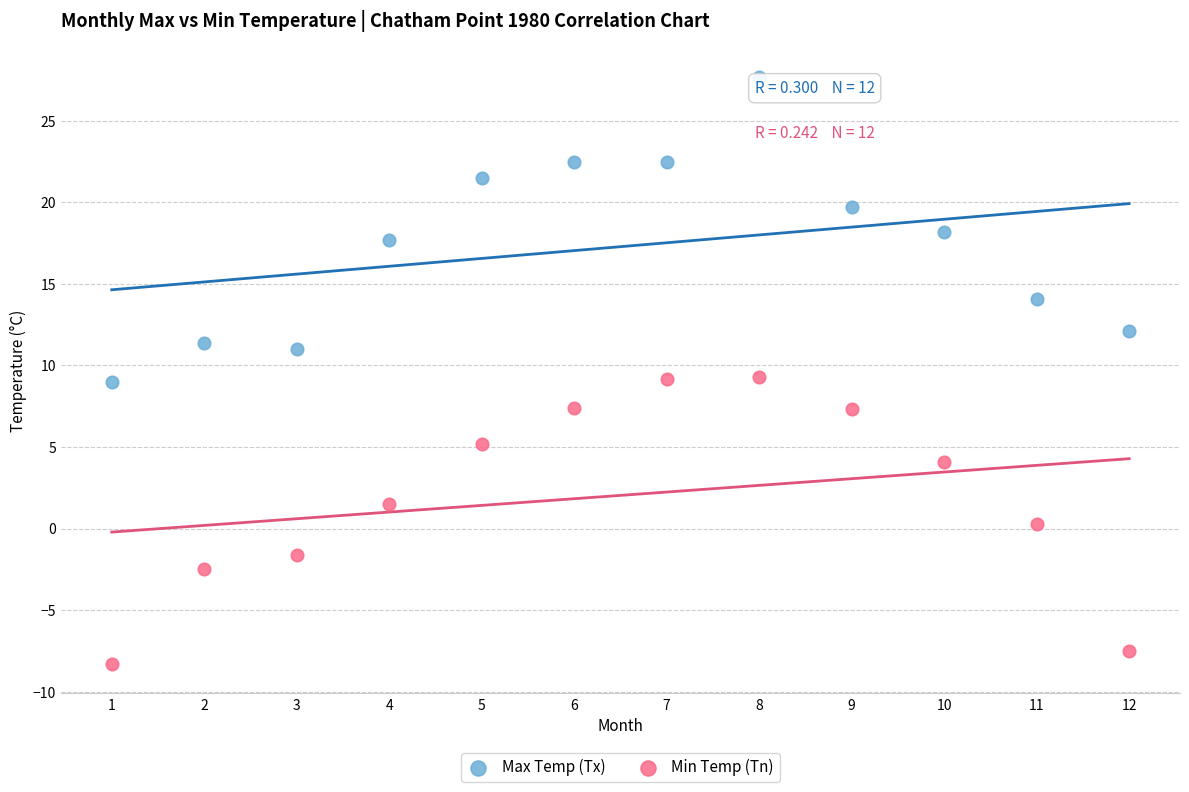

Which series reaches the maximum Y coordinate?

Max Temp (Tx)